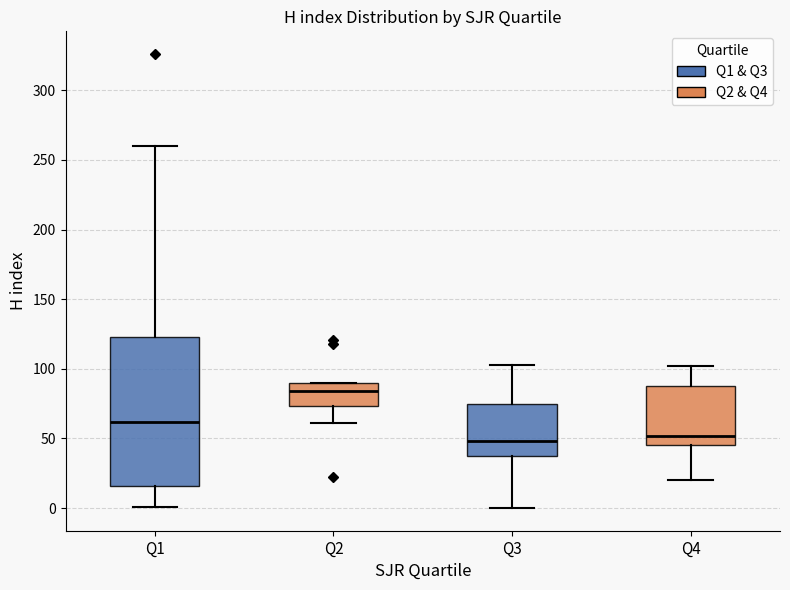

Reading left to right, transcribe this box plot: for each box, give where its median line is, the range the box spans, and where its two whiskers end, as read against the y-axis. The values are not printed on the chart, so give them approximately, as read against the axis.

Q1: median 60, box 15 to 125, whiskers 0 to 260
Q2: median 85, box 75 to 90, whiskers 60 to 90
Q3: median 50, box 35 to 75, whiskers 0 to 105
Q4: median 50, box 45 to 90, whiskers 20 to 100